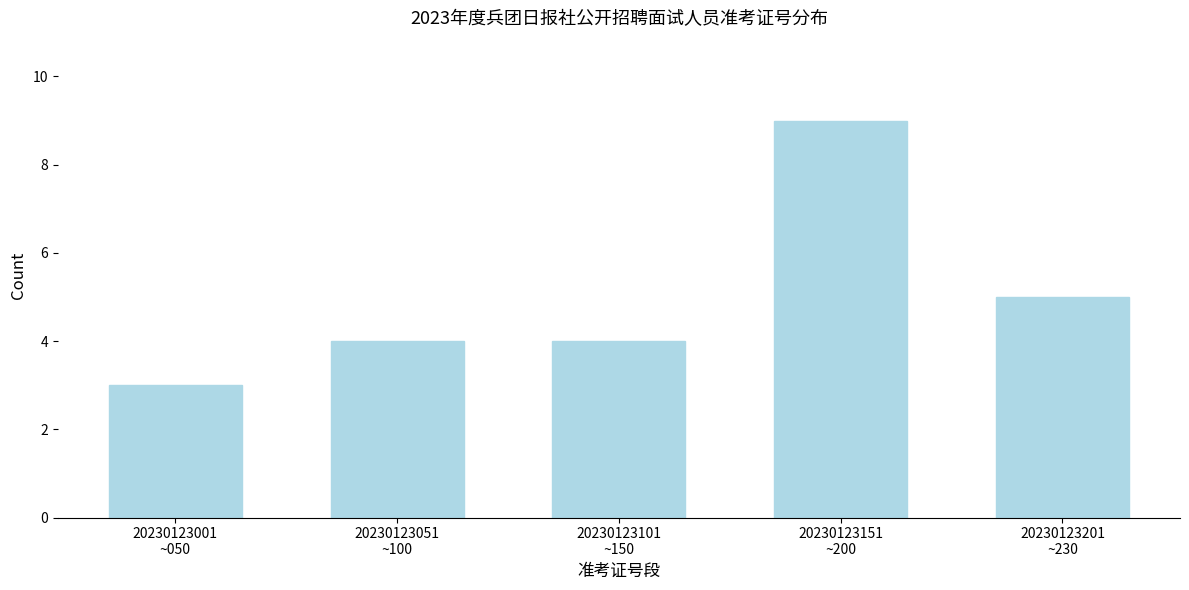

Reading left to right, extract all data points from this chart.

3	4	4	9	5